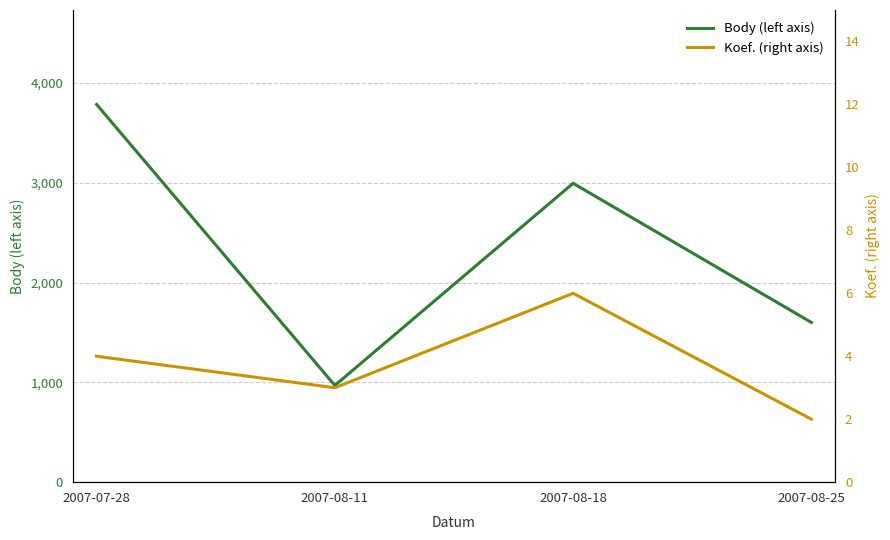

Rank the series at 2007-08-18 from lowest to highest value.

Koef. (right axis), Body (left axis)